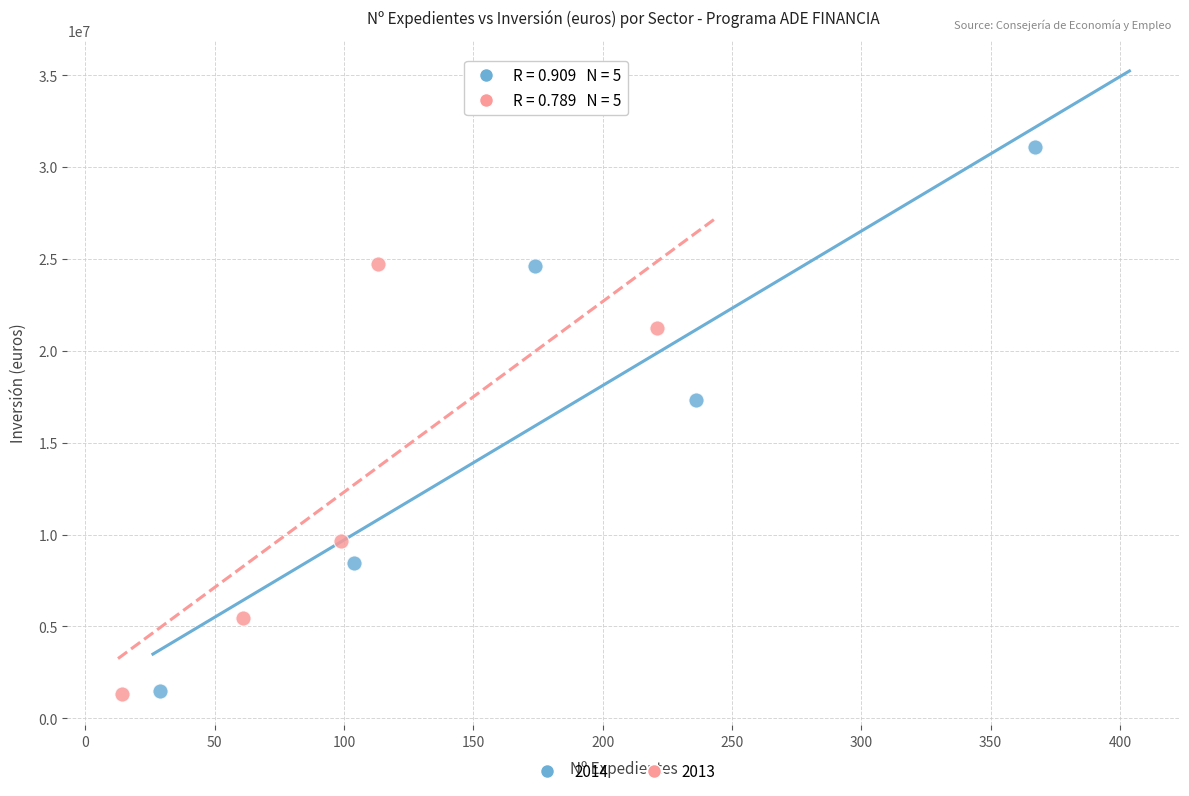

Which series has the widest spread of Y values?

2014